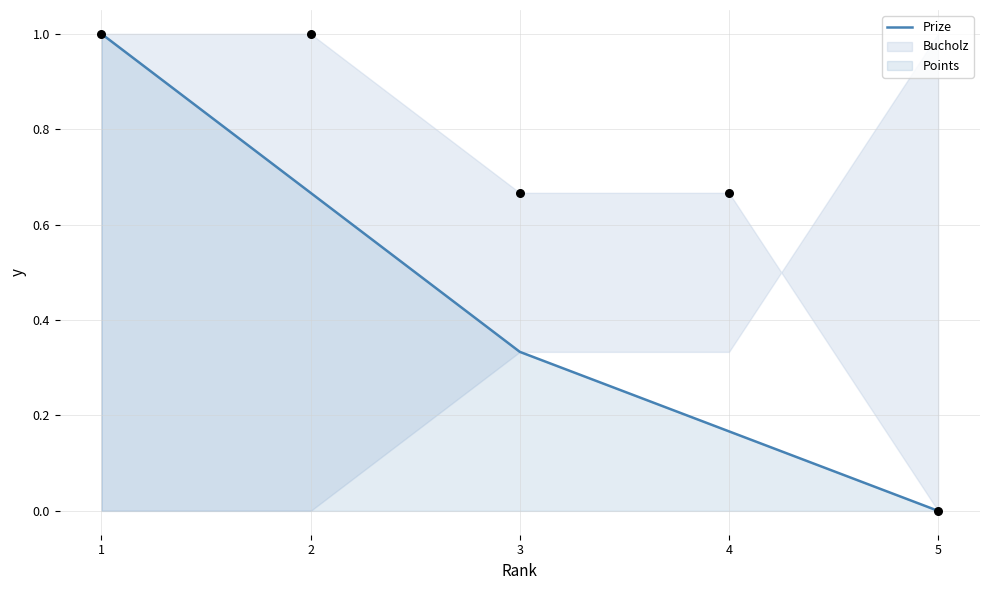

Which has a higher value, 1 or 4?

1